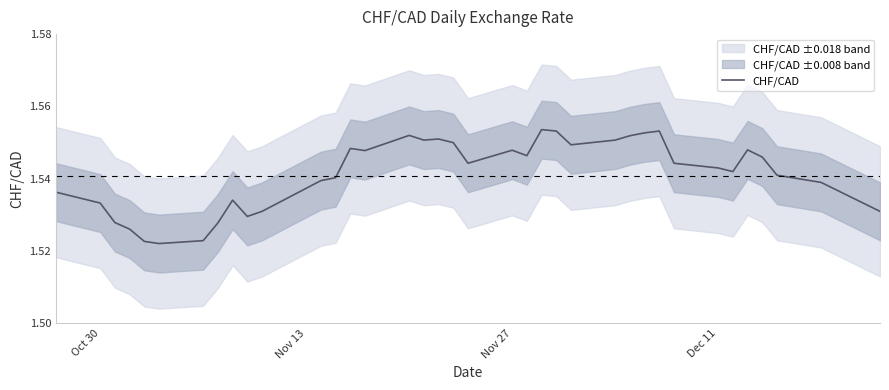

What is the sum of all values?

61.6